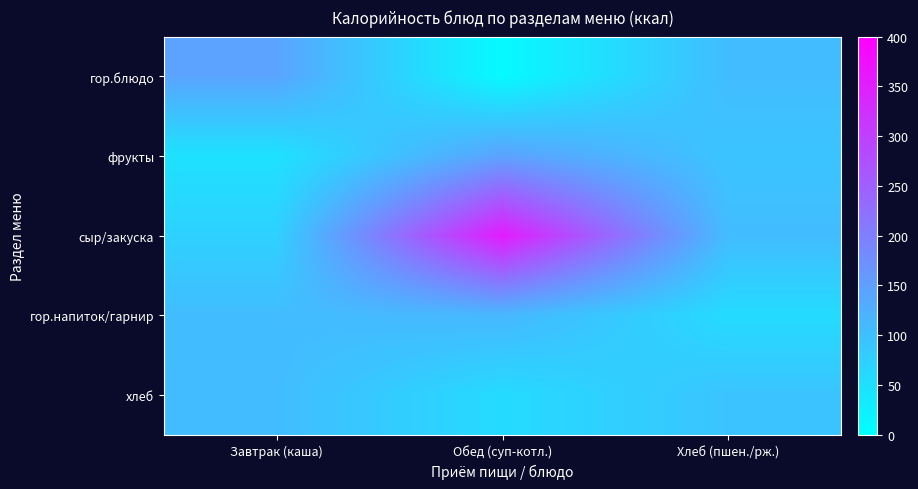

At how many categories does at least one series exceed 140?

2